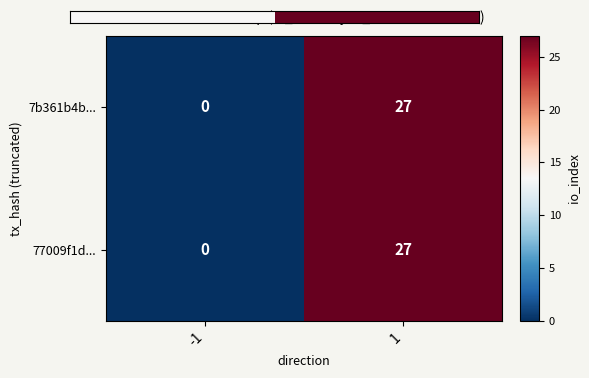

What value does the 7b361b4b... series have at 1?

27